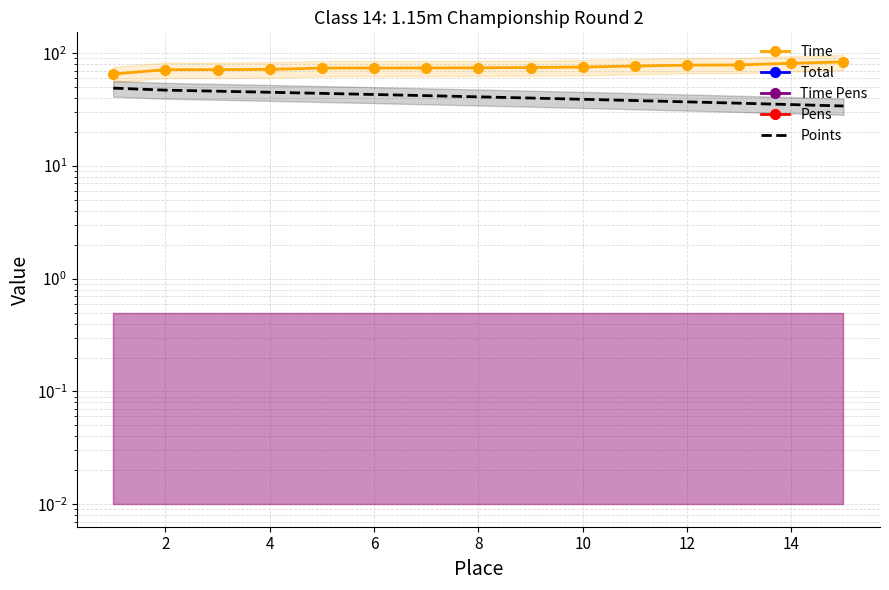

What is the spread (max minus min) of values at 8?

74.2